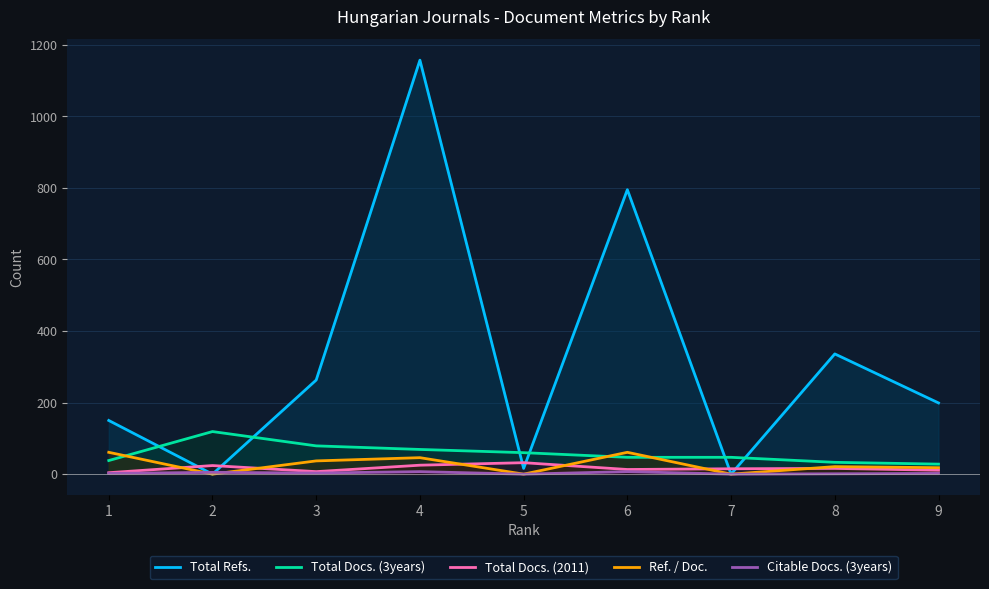

True or false: Total Refs. has a value of -606 at 7.

False